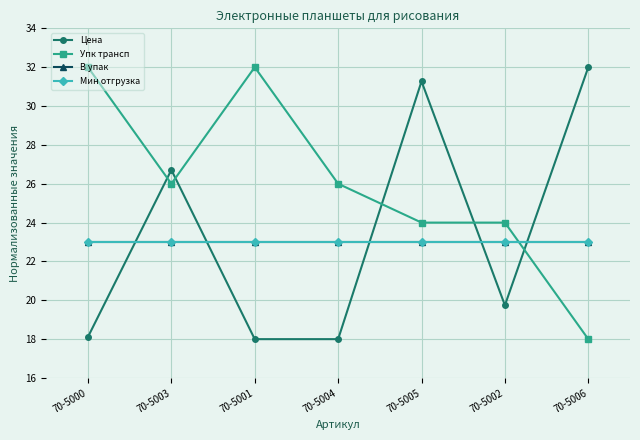

Is it true that Упк трансп equals 32.0 at 70-5000?

True